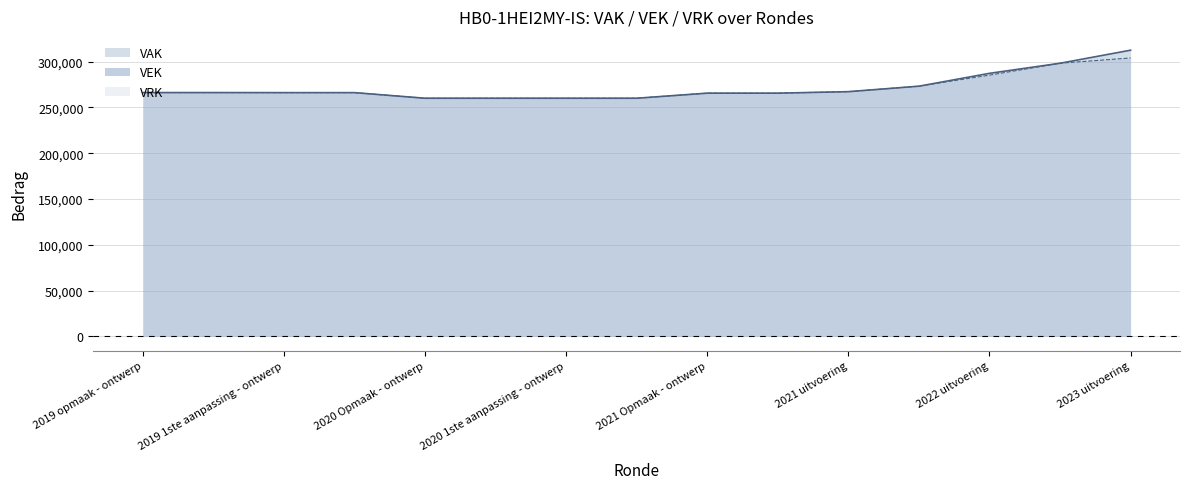

How many lines are shown in the chart?

2